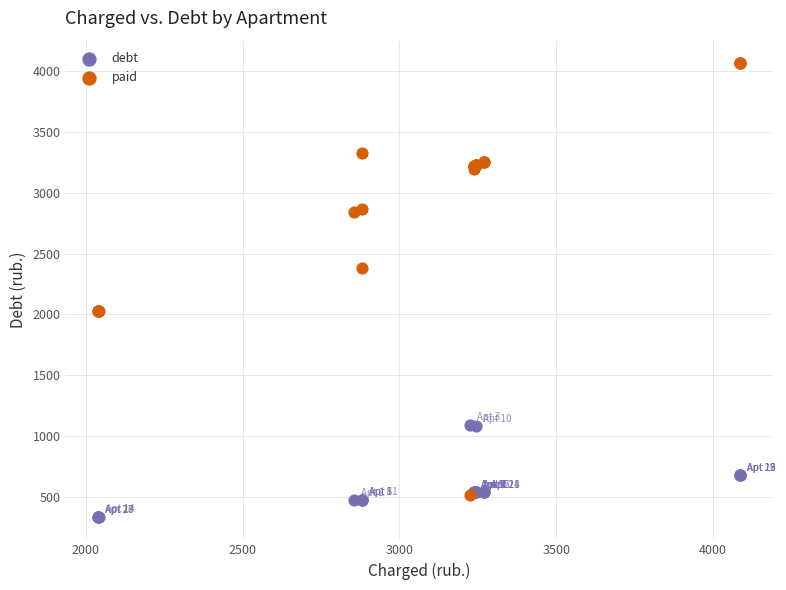

In the paid series, what Y value is closest to 2289?

2382.6